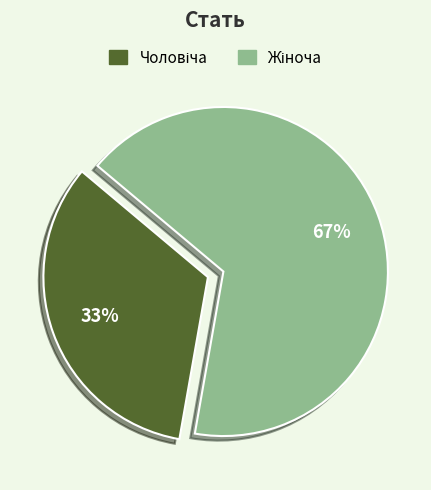

To the nearest percent, what is the average slice percentage?

50%